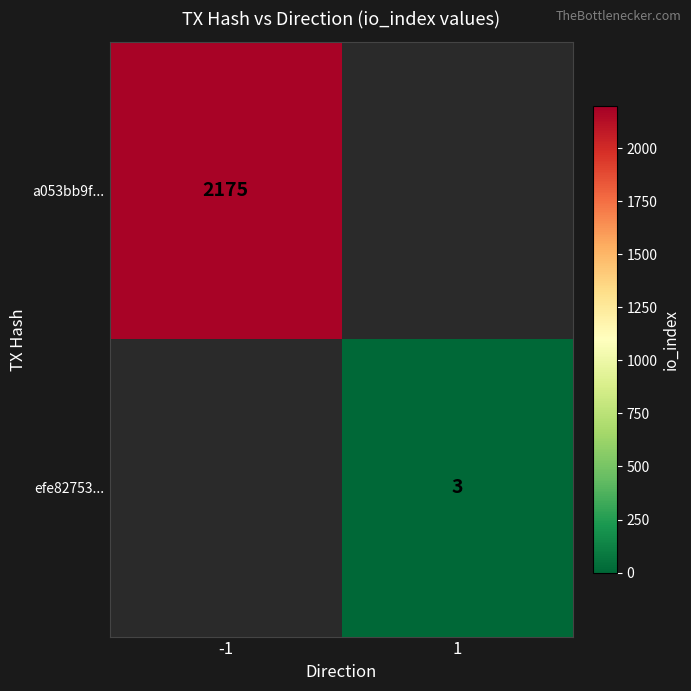

True or false: a053bb9f... has a value of 3152 at -1.

False